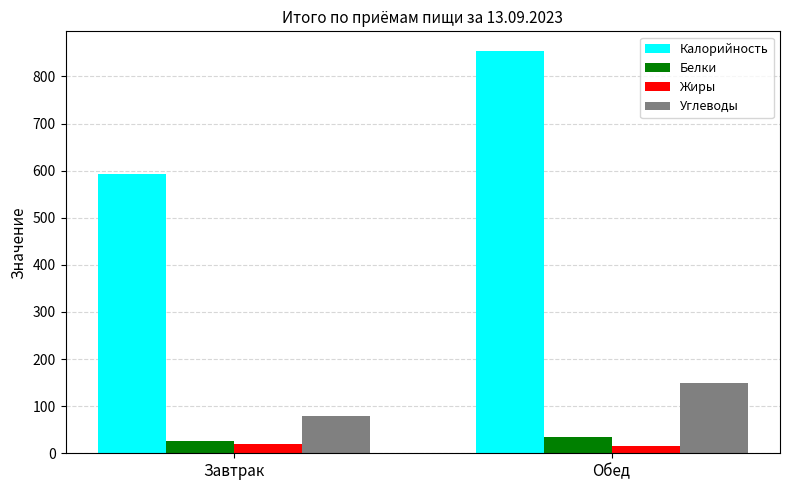

What is the value of the Белки bar at the 2nd from the left?

33.7